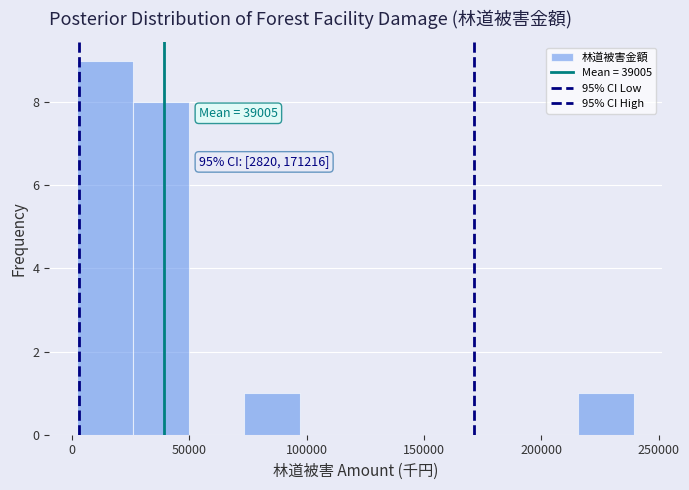

Over which range of the x-axis is the bar tallest?

0 to 25000